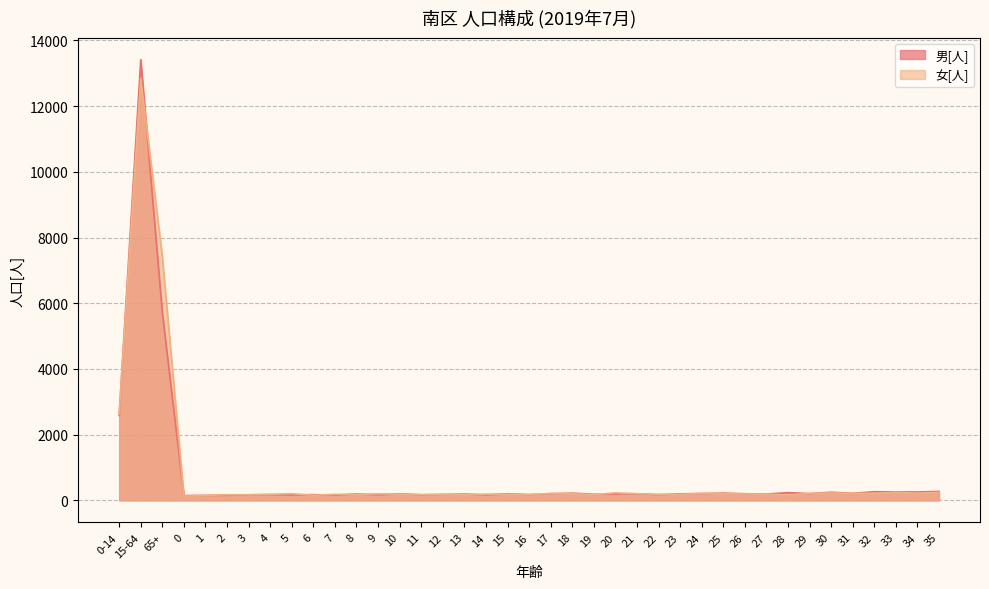

What position from the right is 9?

27